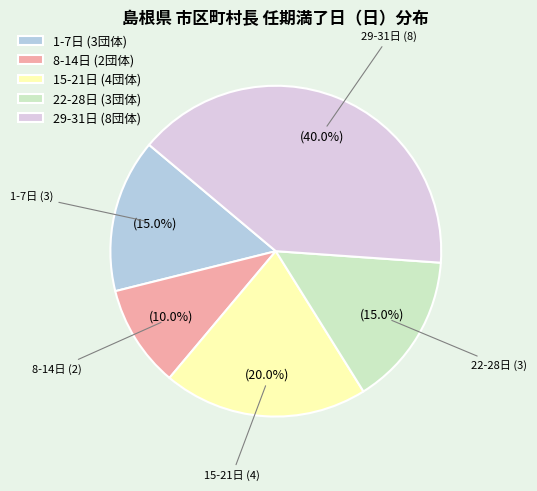

What portion of the pie excludes 22-28日 (3団体)?

85.0%